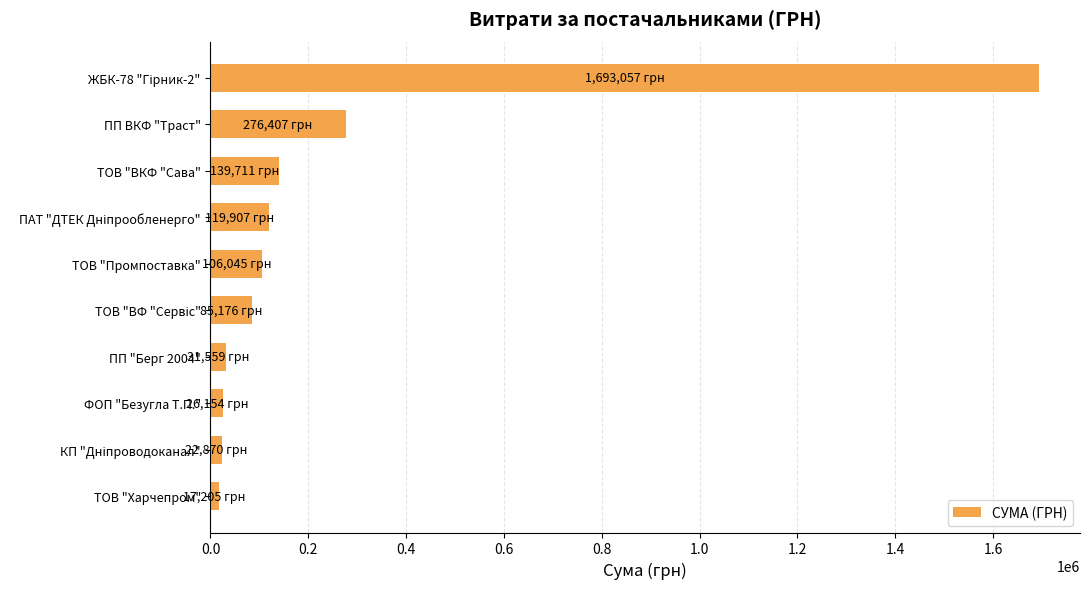

What is the difference between the maximum and minimum values?

1675852.0